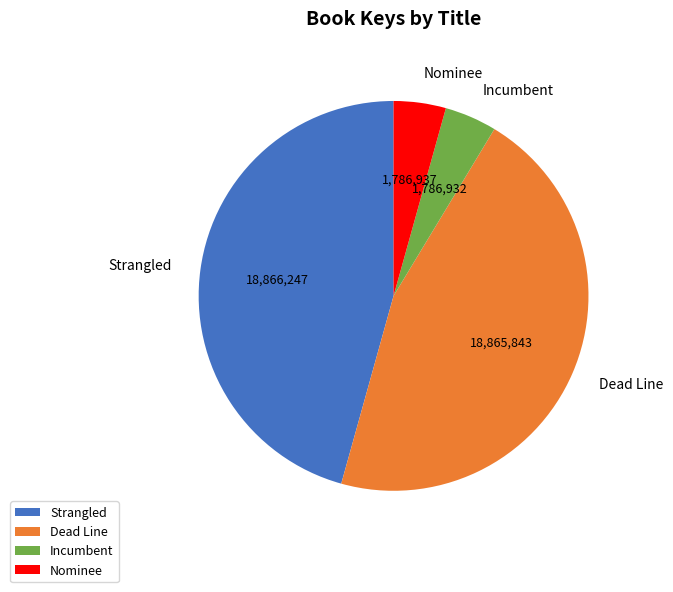

True or false: Incumbent accounts for 14% of the total.

False